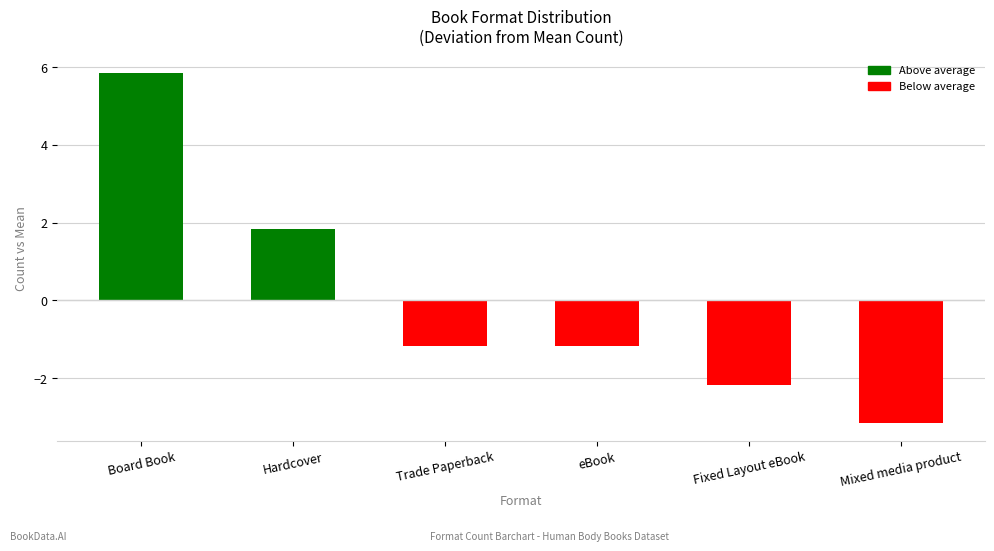

What is the value of the 6th bar from the left?

-3.2